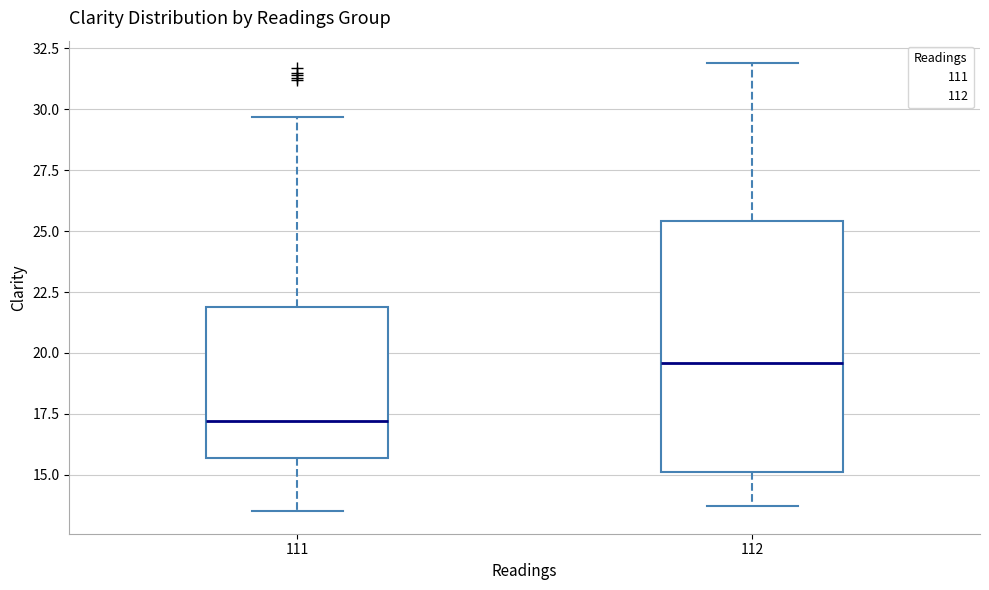

Which box's median line is the highest?

112